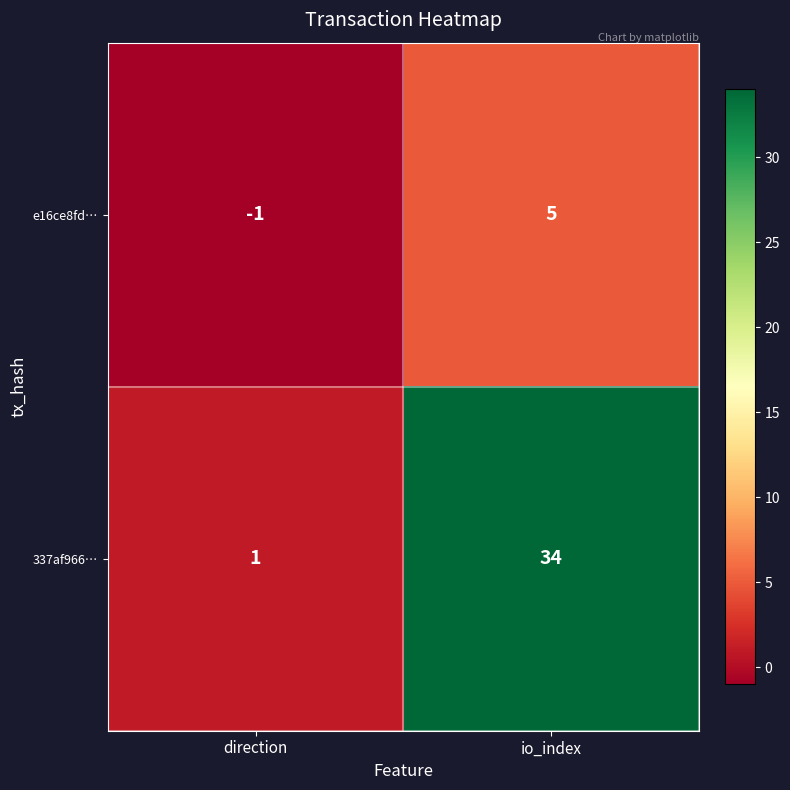

True or false: e16ce8fd… has a value of 2 at io_index.

False